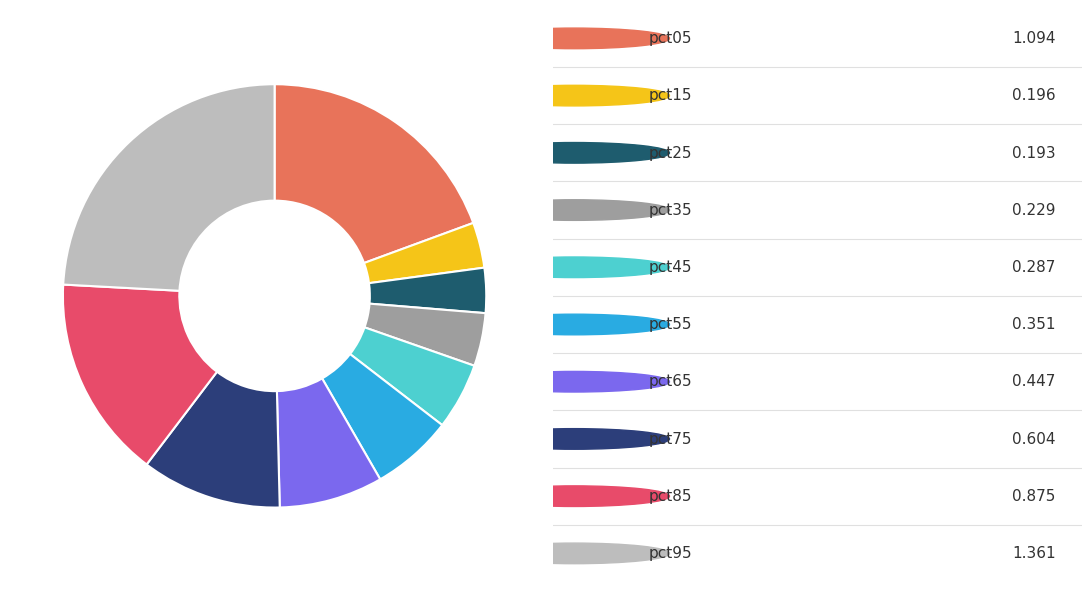

What is the largest slice in the pie chart?

pct95